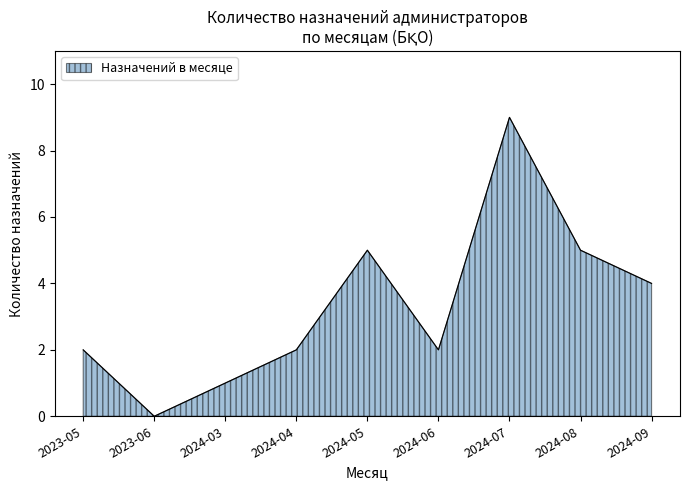

What is the difference between the maximum and minimum values?

9